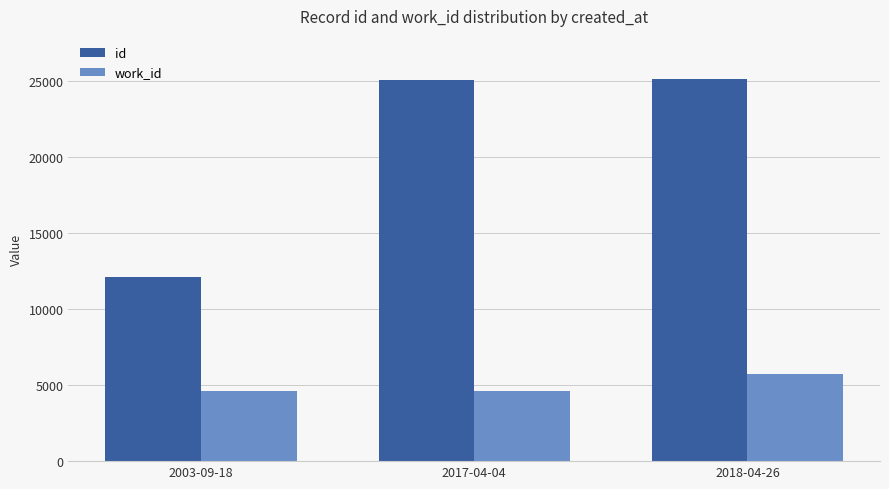

Are the bars grouped side by side (vs. stacked)?

Yes